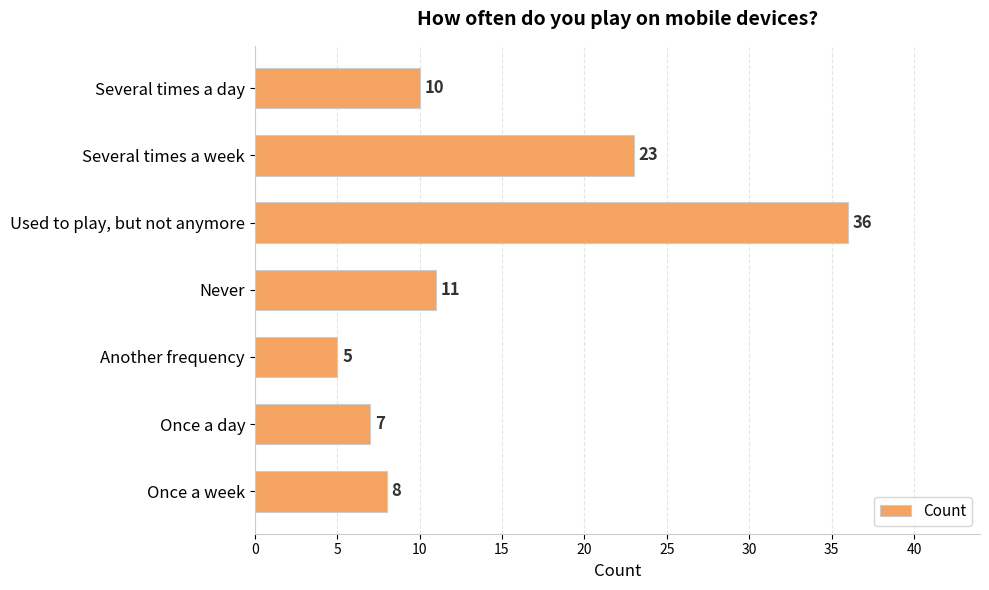

Which label corresponds to the smallest value in the chart?

Another frequency